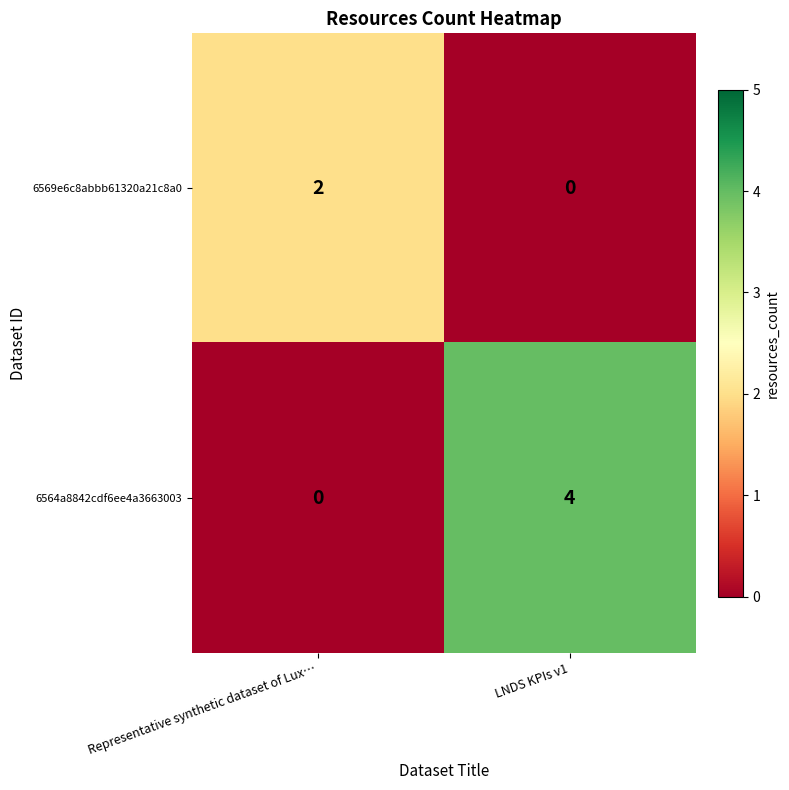

What is the greatest value displayed?

4